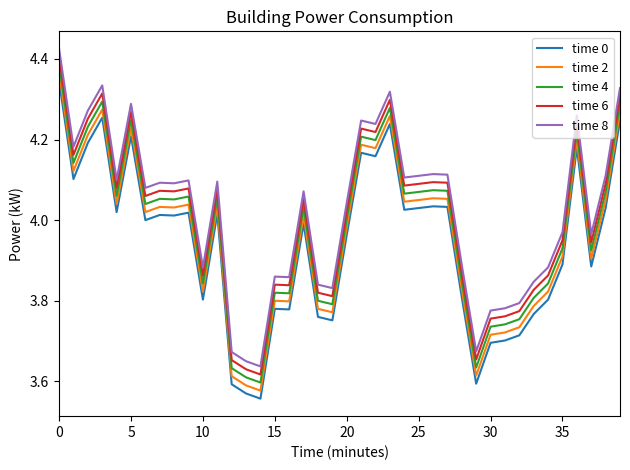

Rank the series by their maximum value, from highest to lowest.

time 8, time 6, time 4, time 2, time 0